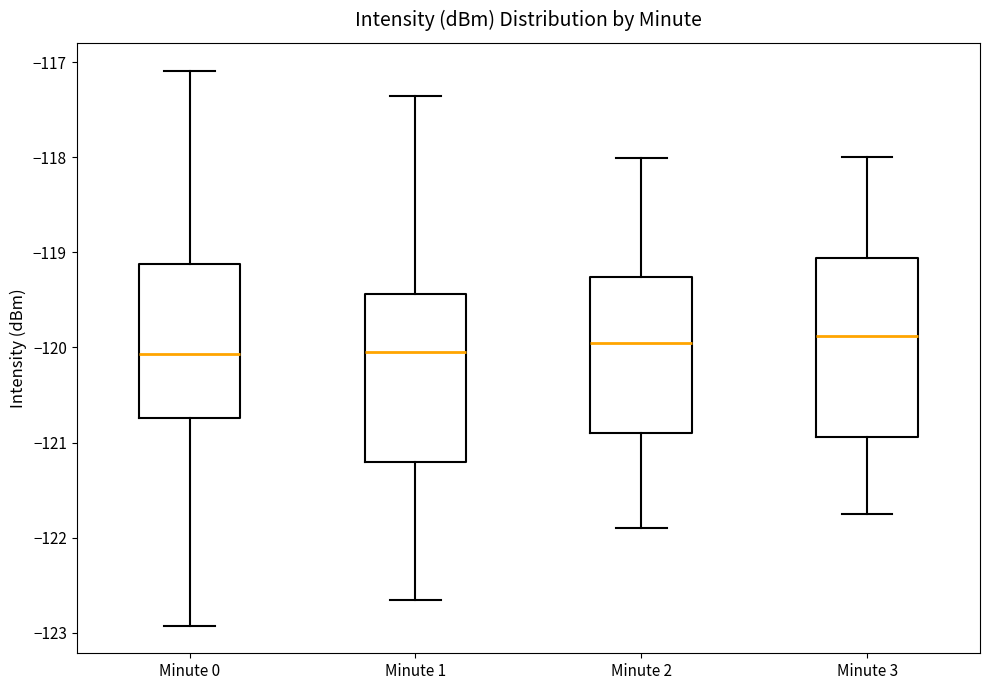

Reading left to right, transcribe this box plot: for each box, give where its median line is, the range the box spans, and where its two whiskers end, as read against the y-axis. The values are not printed on the chart, so give them approximately, as read against the axis.

Minute 0: median -120.1, box -120.7 to -119.1, whiskers -122.9 to -117.1
Minute 1: median -120.0, box -121.2 to -119.4, whiskers -122.7 to -117.4
Minute 2: median -120.0, box -120.9 to -119.3, whiskers -121.9 to -118.0
Minute 3: median -119.9, box -120.9 to -119.1, whiskers -121.7 to -118.0